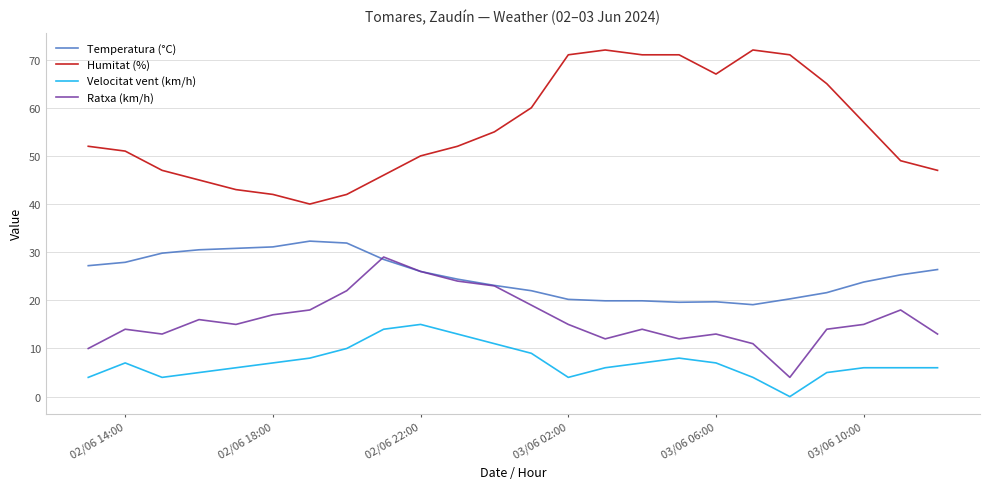

Which series has the largest total across all categories?

Humitat (%)